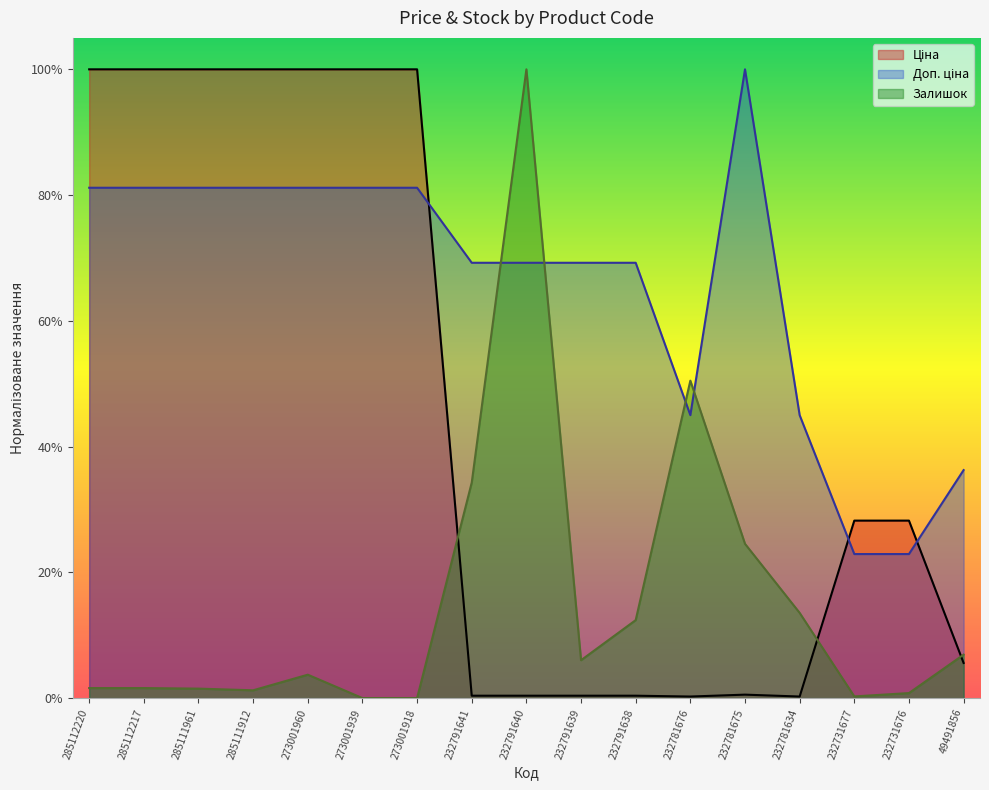

Which has a higher value, 273001918 or 285112220?

273001918